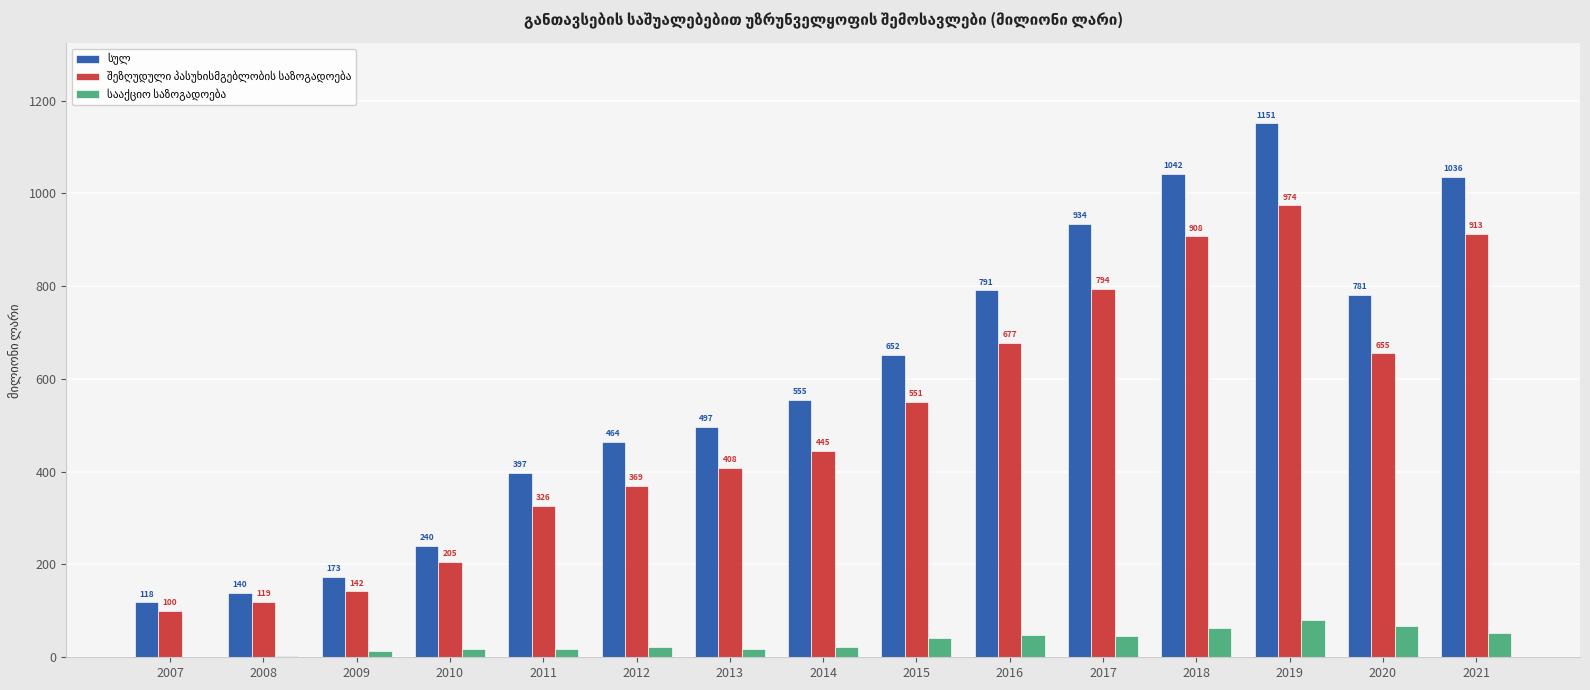

What is the greatest value displayed?

1150.9